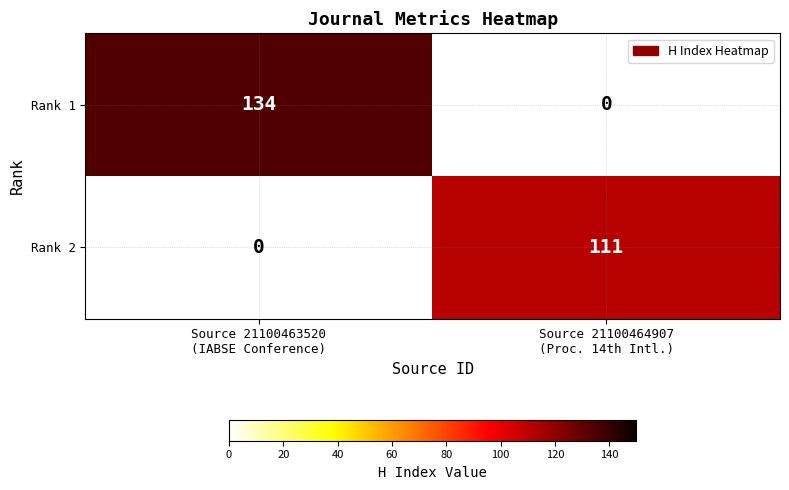

Which category has the highest value across all series?

Source 21100463520
(IABSE Conference)